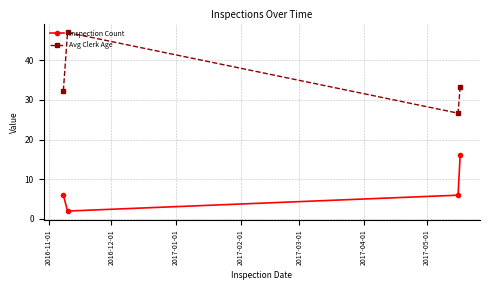

What is the value of the Inspection Count point at the 3rd from the left?

6.0